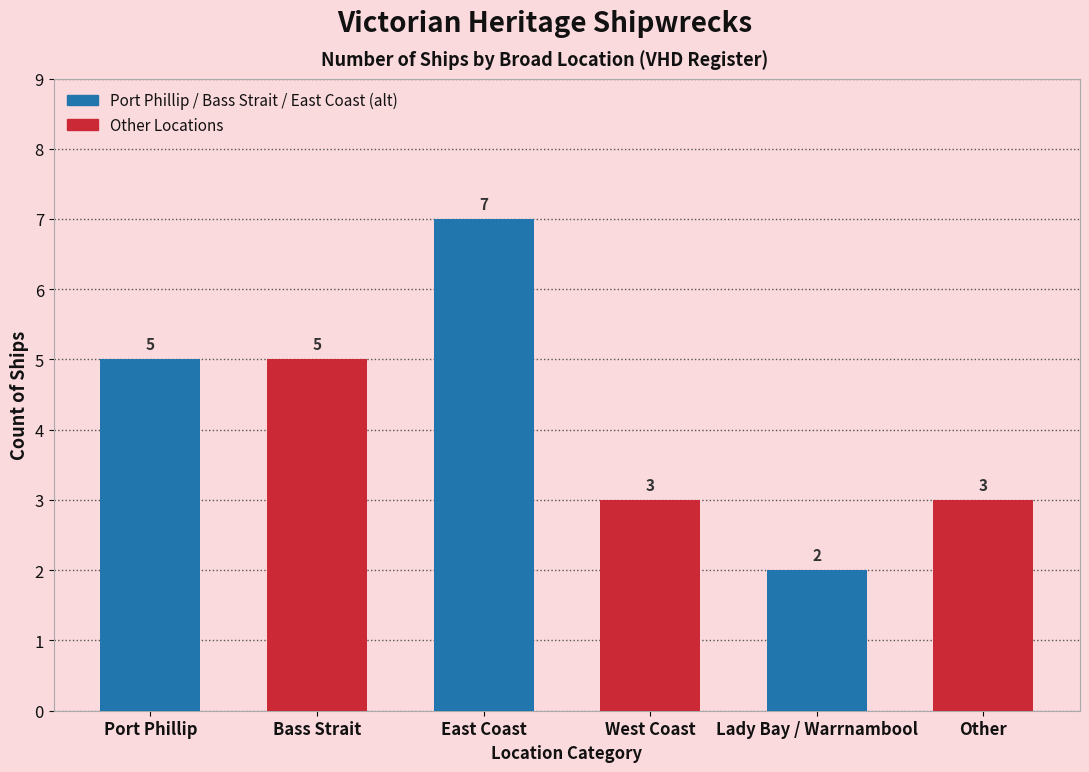

What position from the right is Other?

1